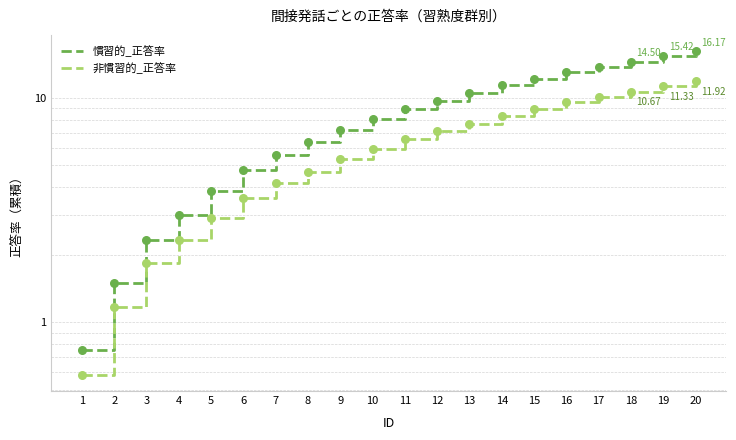

Which series has the largest total across all categories?

慣習的_正答率